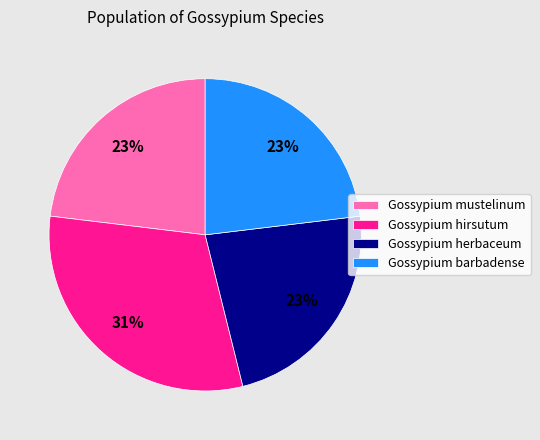

Is there any slice that represents more than half of the pie?

No